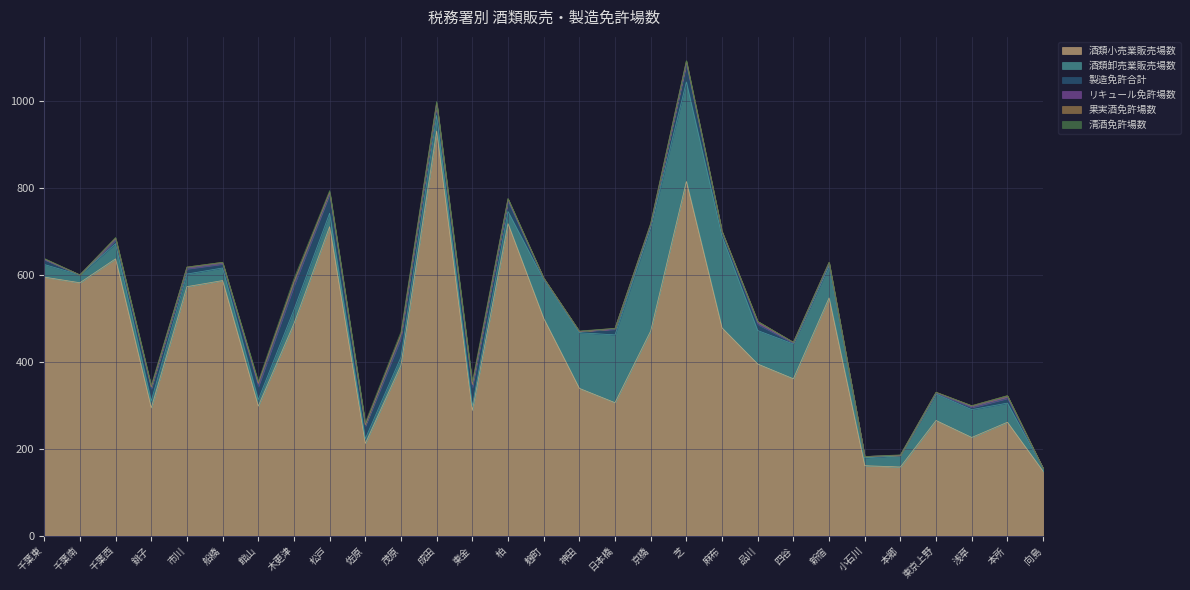

How many values in the 酒類小売業販売場数 series are below 395?

14